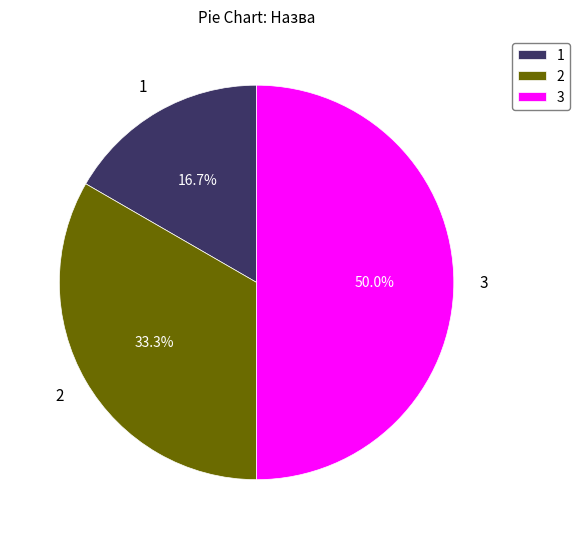

How many slices are in this pie chart?

3